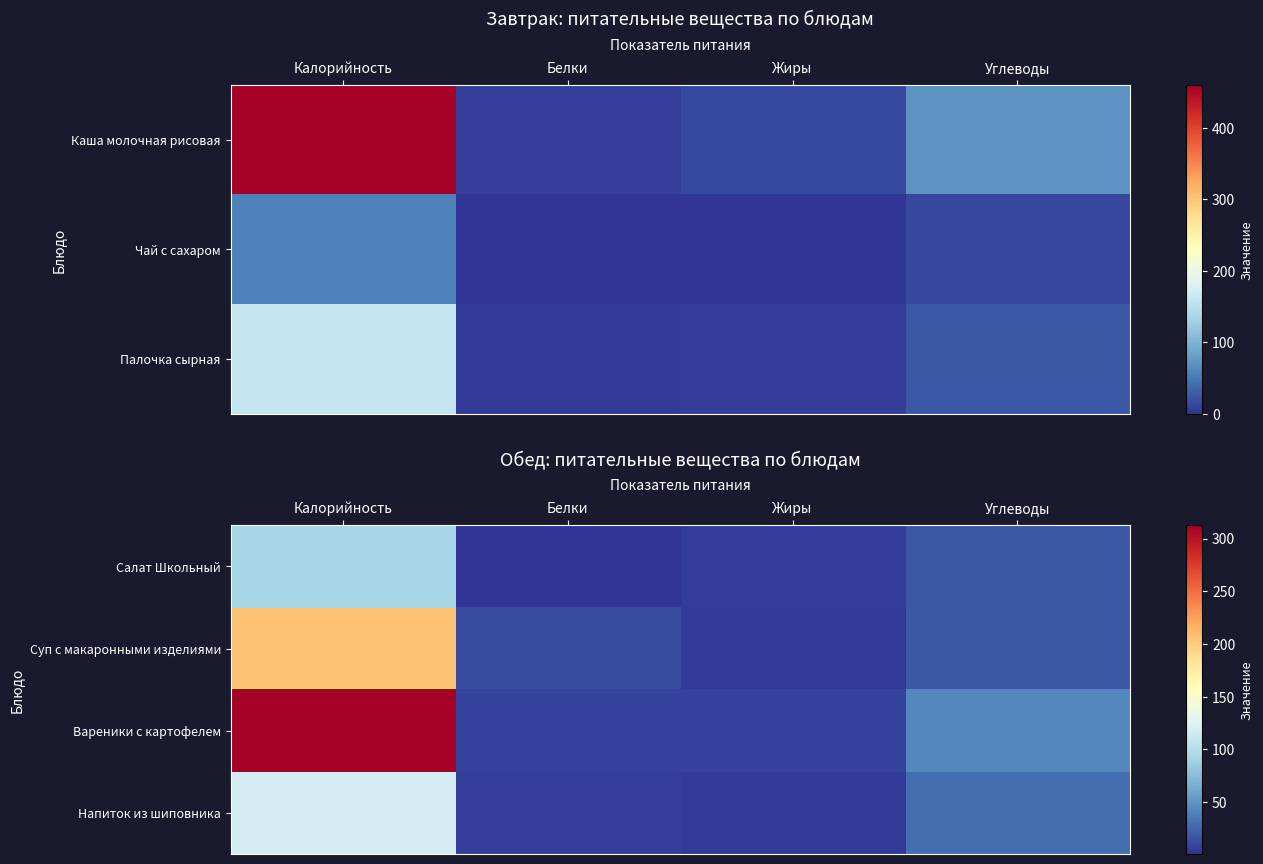

What is the difference between the maximum and minimum values in the Суп с макаронными изделиями series?

201.5